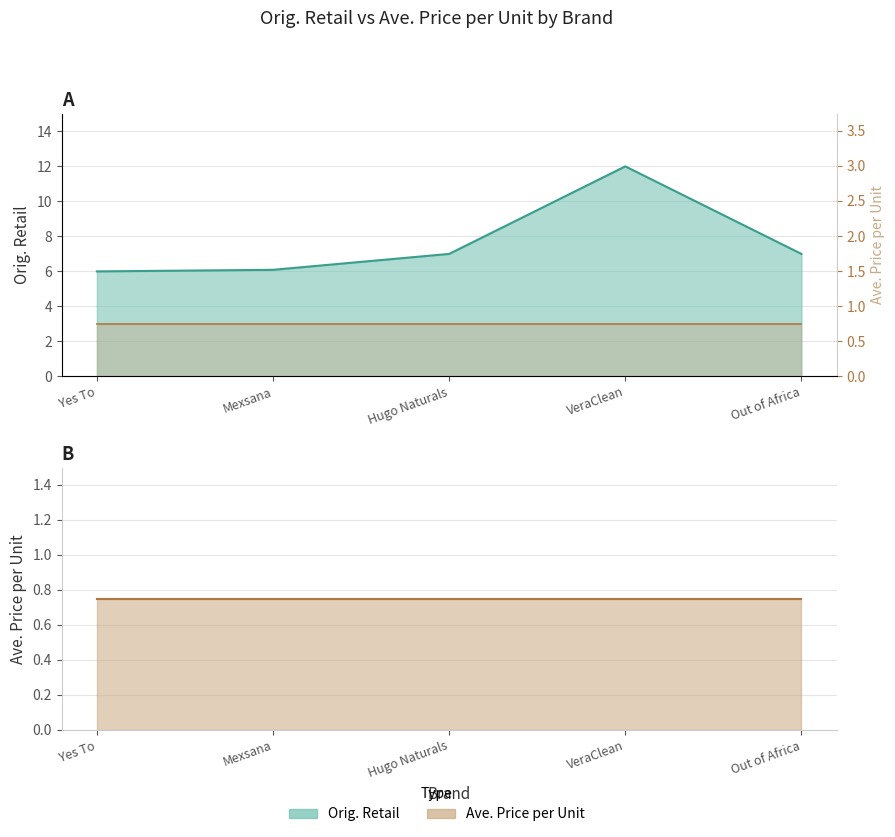

Which category has the lowest value across all series?

Yes To